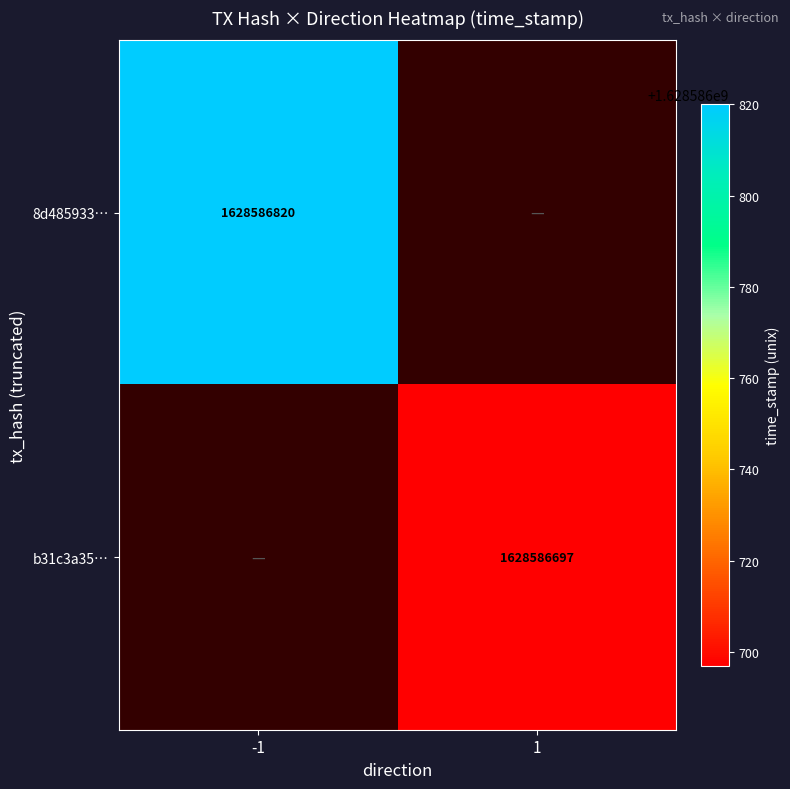

Read the b31c3a35539965b14106b7cb8ac1a0980cbf8b3 value at time_stamp, to the nearest 100.

1628586700